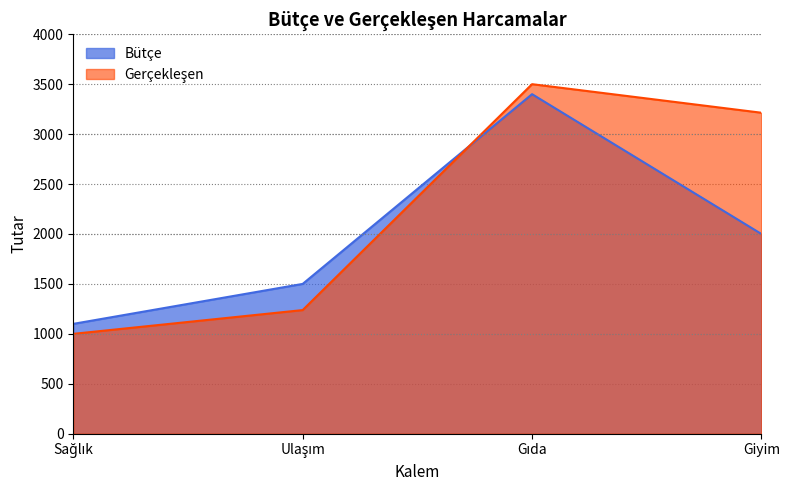

How many intersections are there between Bütçe and Gerçekleşen?

1